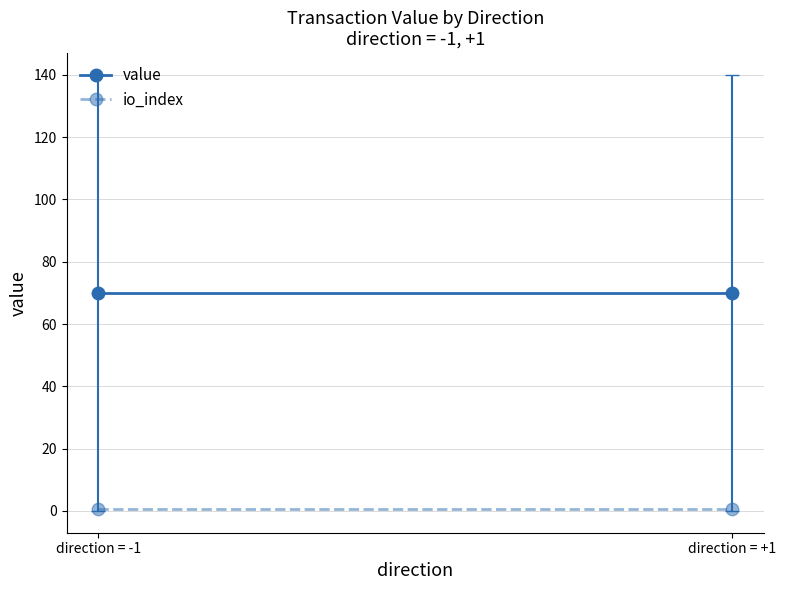

What is the value of the value point at the 1st from the left?

70.0